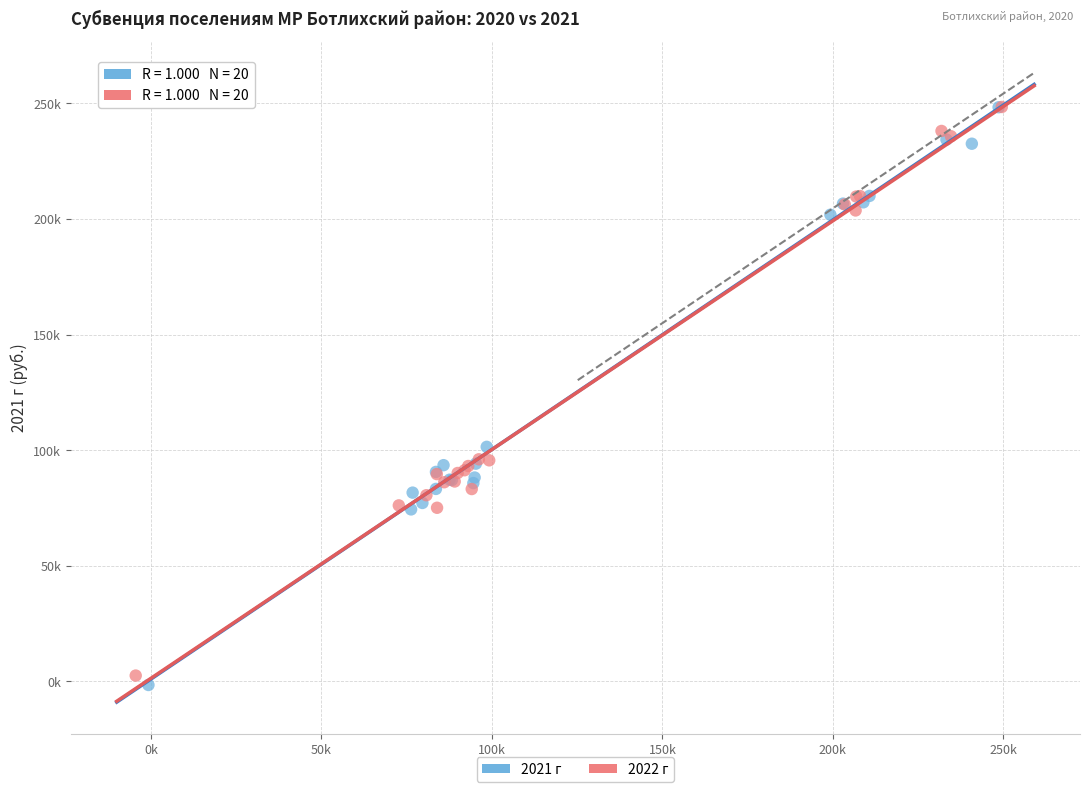

What are all the series names shown in the legend?

2021 г, 2022 г